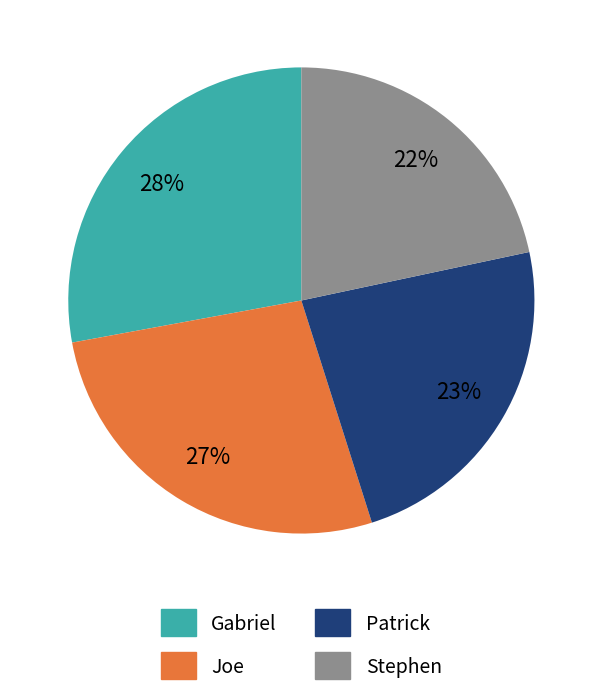

How many segments does this pie chart have?

4